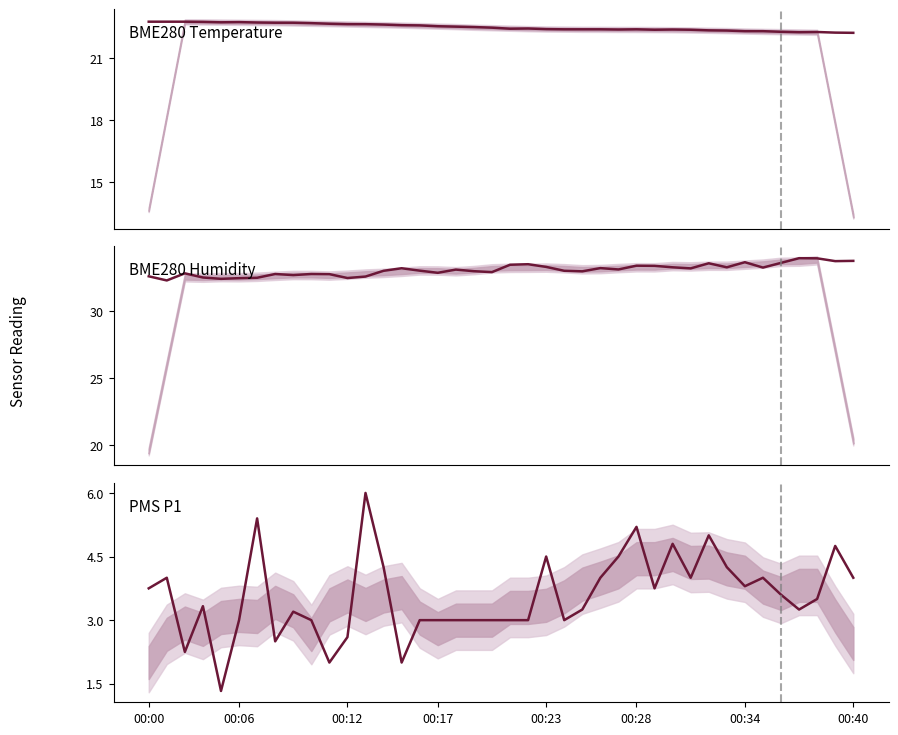

What is the highest value of the PMS P1 series?

6.0